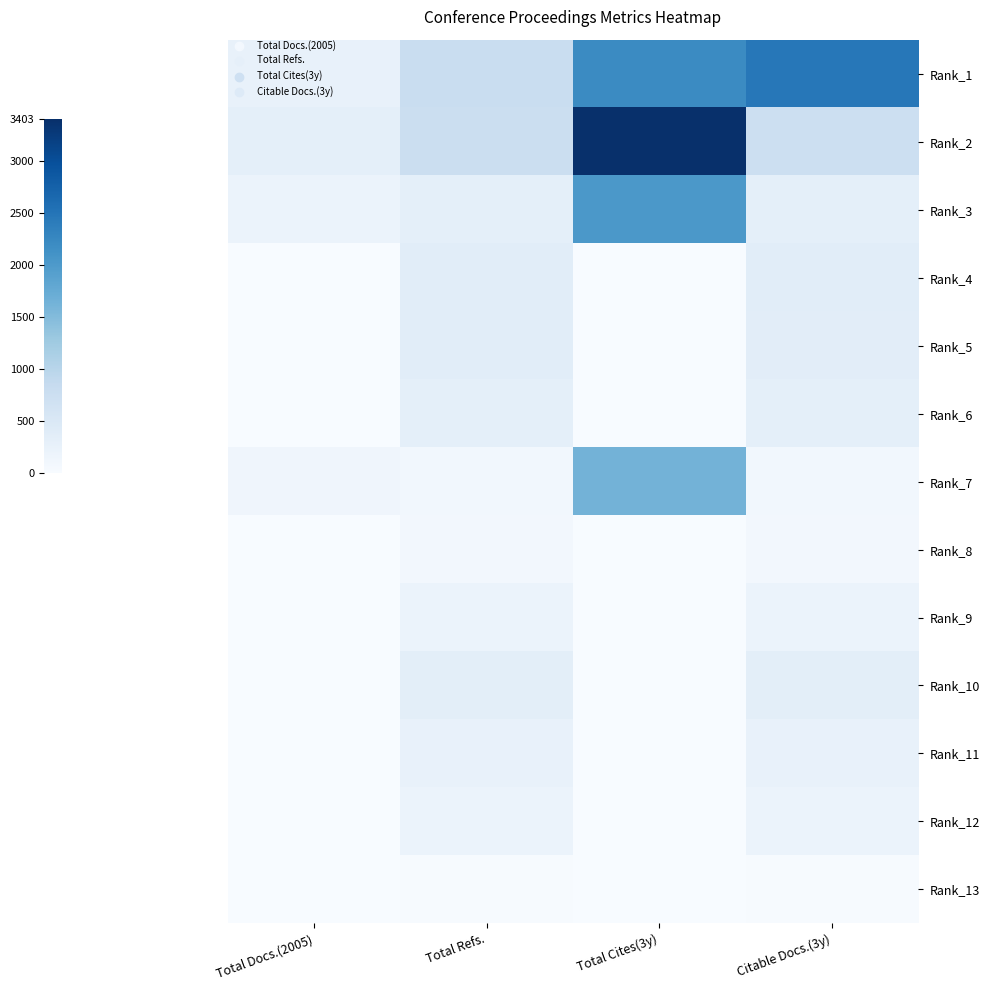

Reading right to left, what are all the values shown in this chart?

Rank_1: Citable Docs.(3y)=2461	Total Cites(3y)=2215	Total Refs.=795	Total Docs.(2005)=253
Rank_2: Citable Docs.(3y)=743	Total Cites(3y)=3403	Total Refs.=767	Total Docs.(2005)=307
Rank_3: Citable Docs.(3y)=310	Total Cites(3y)=2024	Total Refs.=312	Total Docs.(2005)=212
Rank_4: Citable Docs.(3y)=365	Total Cites(3y)=0	Total Refs.=368	Total Docs.(2005)=0
Rank_5: Citable Docs.(3y)=353	Total Cites(3y)=0	Total Refs.=360	Total Docs.(2005)=0
Rank_6: Citable Docs.(3y)=306	Total Cites(3y)=0	Total Refs.=309	Total Docs.(2005)=0
Rank_7: Citable Docs.(3y)=103	Total Cites(3y)=1627	Total Refs.=105	Total Docs.(2005)=143
Rank_8: Citable Docs.(3y)=80	Total Cites(3y)=0	Total Refs.=82	Total Docs.(2005)=0
Rank_9: Citable Docs.(3y)=205	Total Cites(3y)=0	Total Refs.=206	Total Docs.(2005)=0
Rank_10: Citable Docs.(3y)=340	Total Cites(3y)=0	Total Refs.=343	Total Docs.(2005)=0
Rank_11: Citable Docs.(3y)=241	Total Cites(3y)=0	Total Refs.=242	Total Docs.(2005)=0
Rank_12: Citable Docs.(3y)=207	Total Cites(3y)=0	Total Refs.=208	Total Docs.(2005)=0
Rank_13: Citable Docs.(3y)=20	Total Cites(3y)=0	Total Refs.=21	Total Docs.(2005)=0